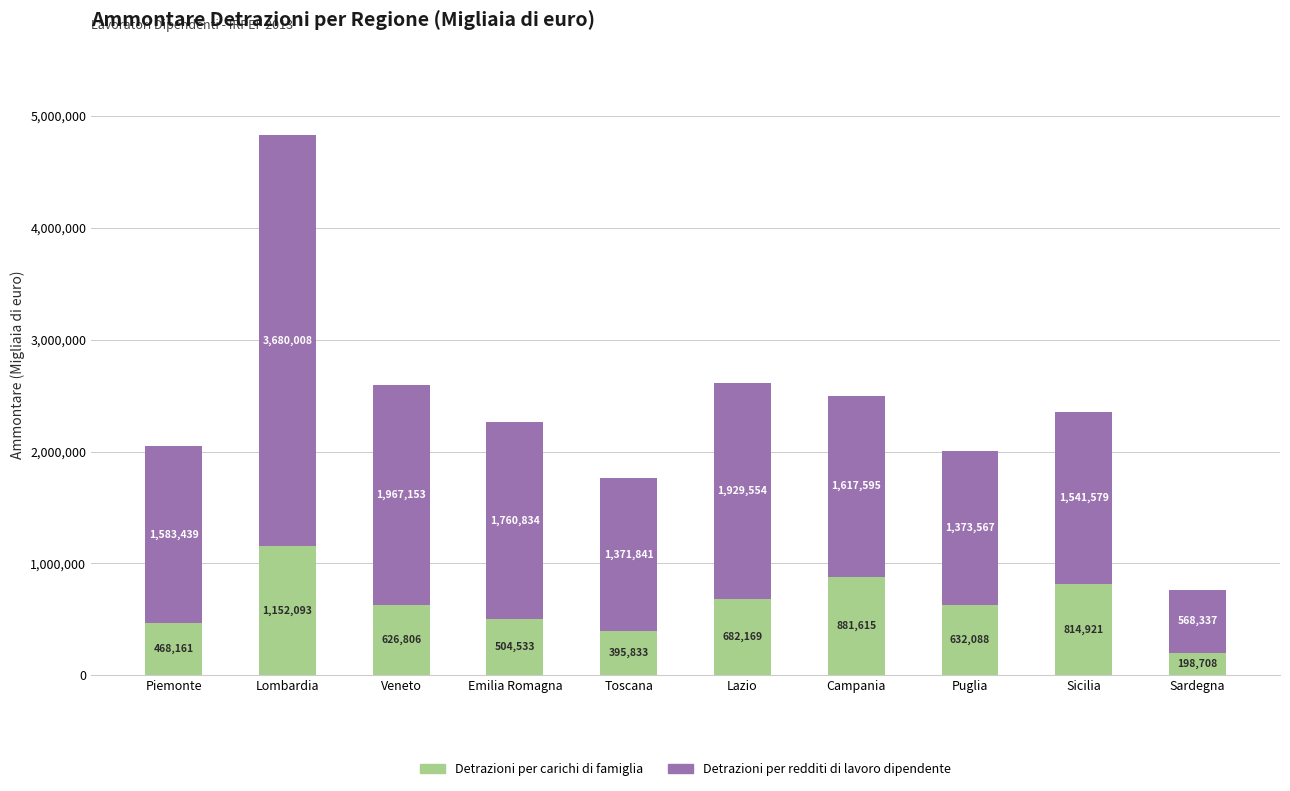

At which category is the sum across all series the highest?

Lombardia